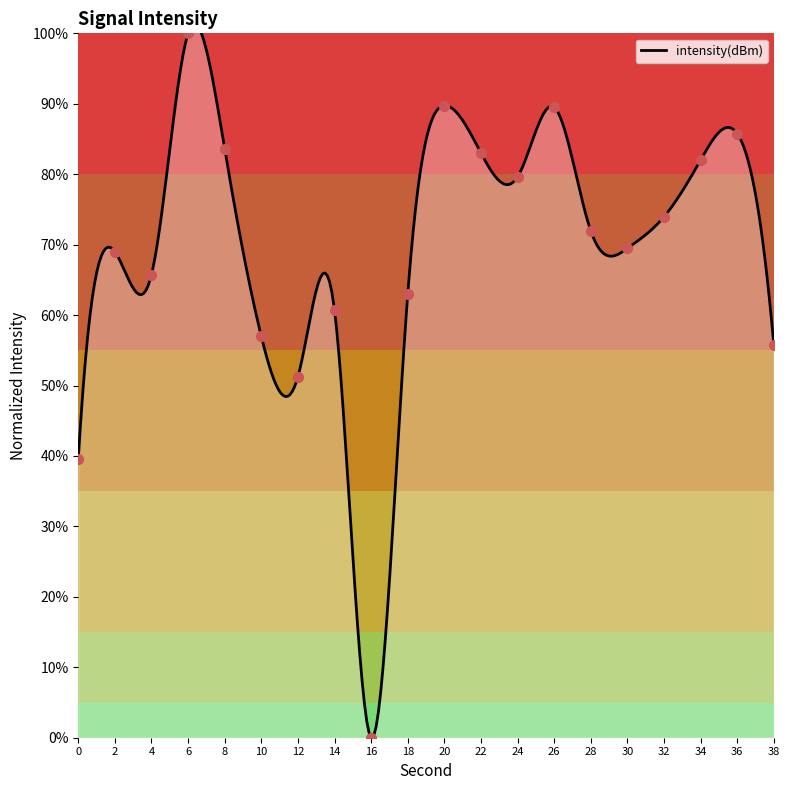

Between 2 and 36, which is larger?

36